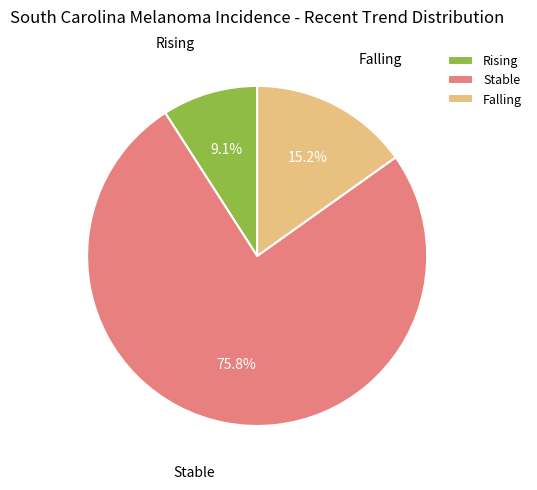

Is there a majority slice in this chart?

Yes